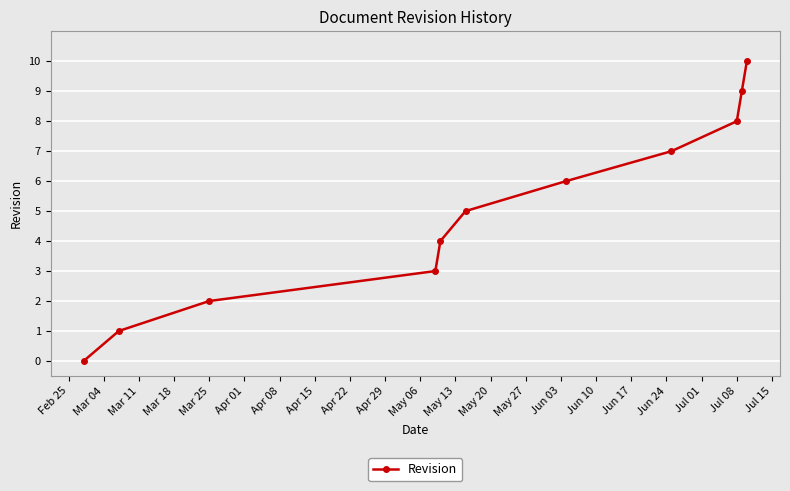

What is the value of the 6th point from the left?

5